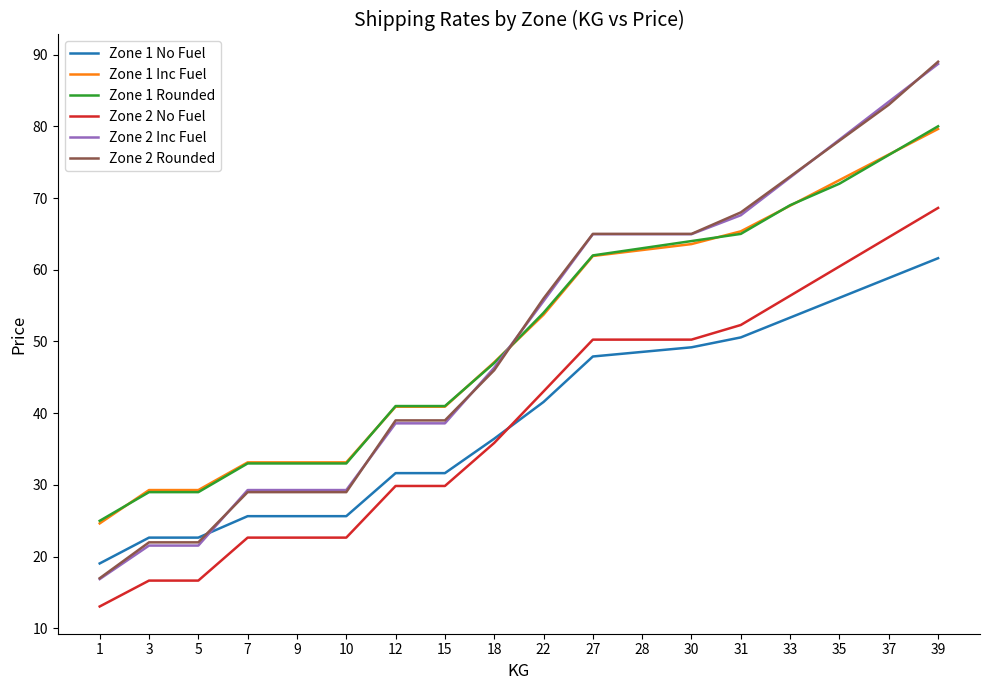

What is the total value across all series at 12?

221.0